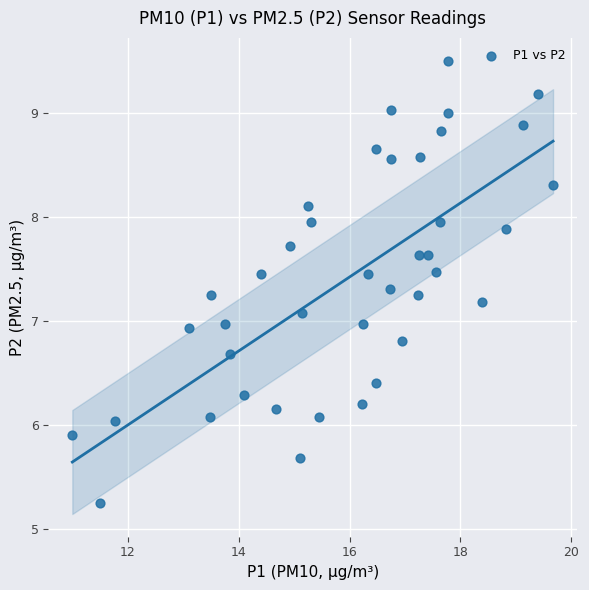

How many points are shown in the scatter plot?

40